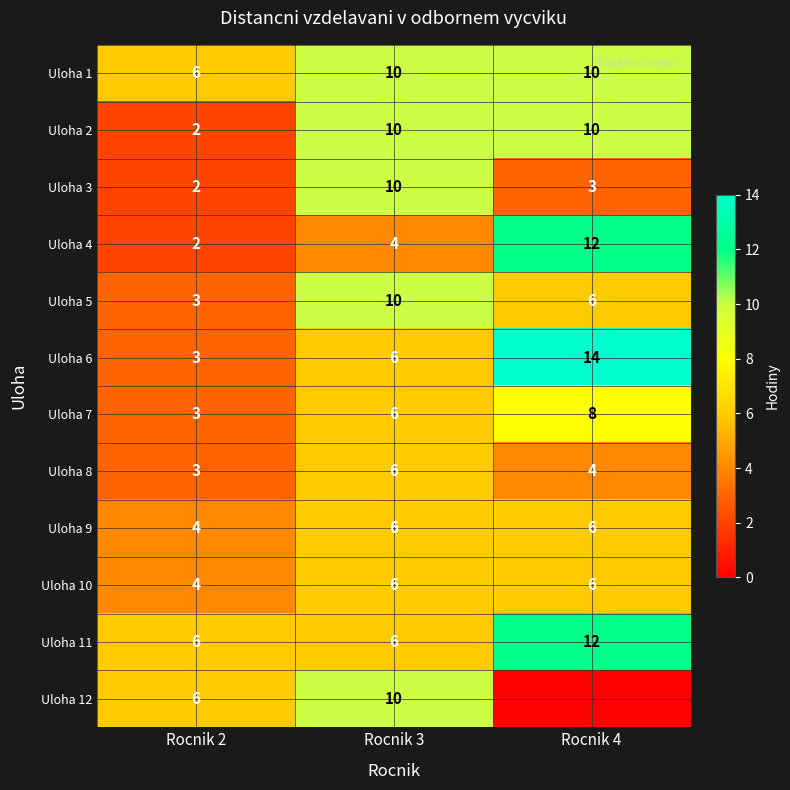

Is the value of Uloha 9 at Rocnik 4 greater than the value of Uloha 3 at Rocnik 2?

Yes